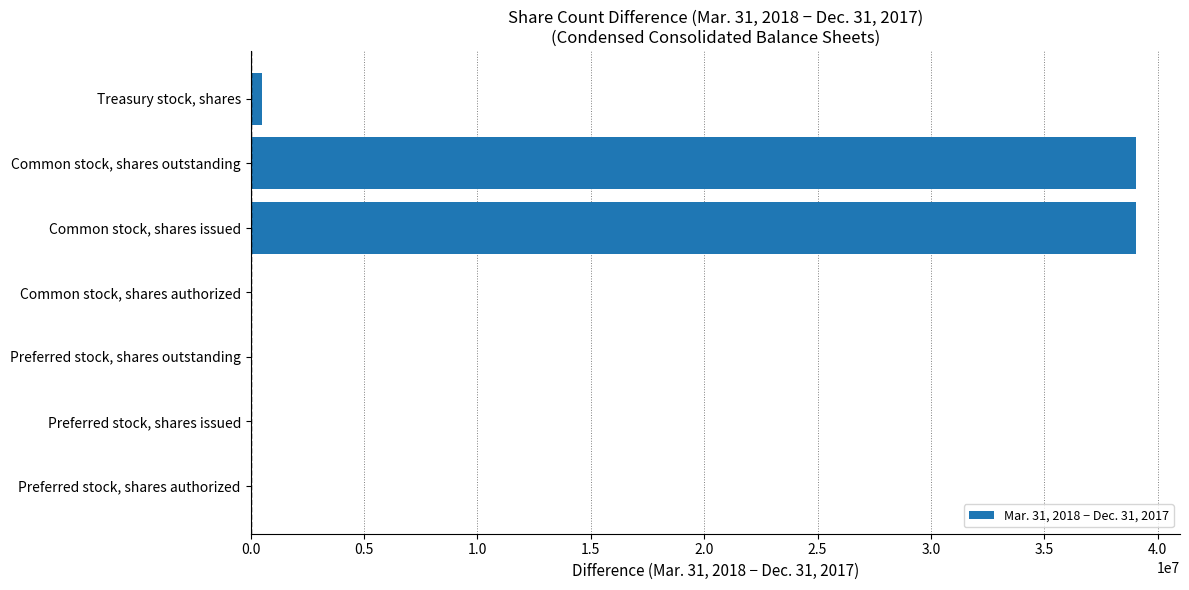

What is the change in value from Common stock, shares authorized to Common stock, shares issued?

+39030756